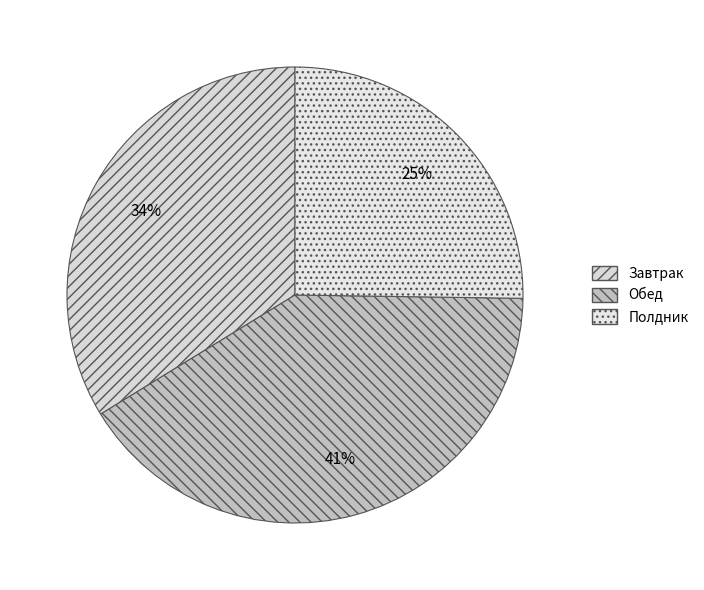

What is the largest slice in the pie chart?

Обед